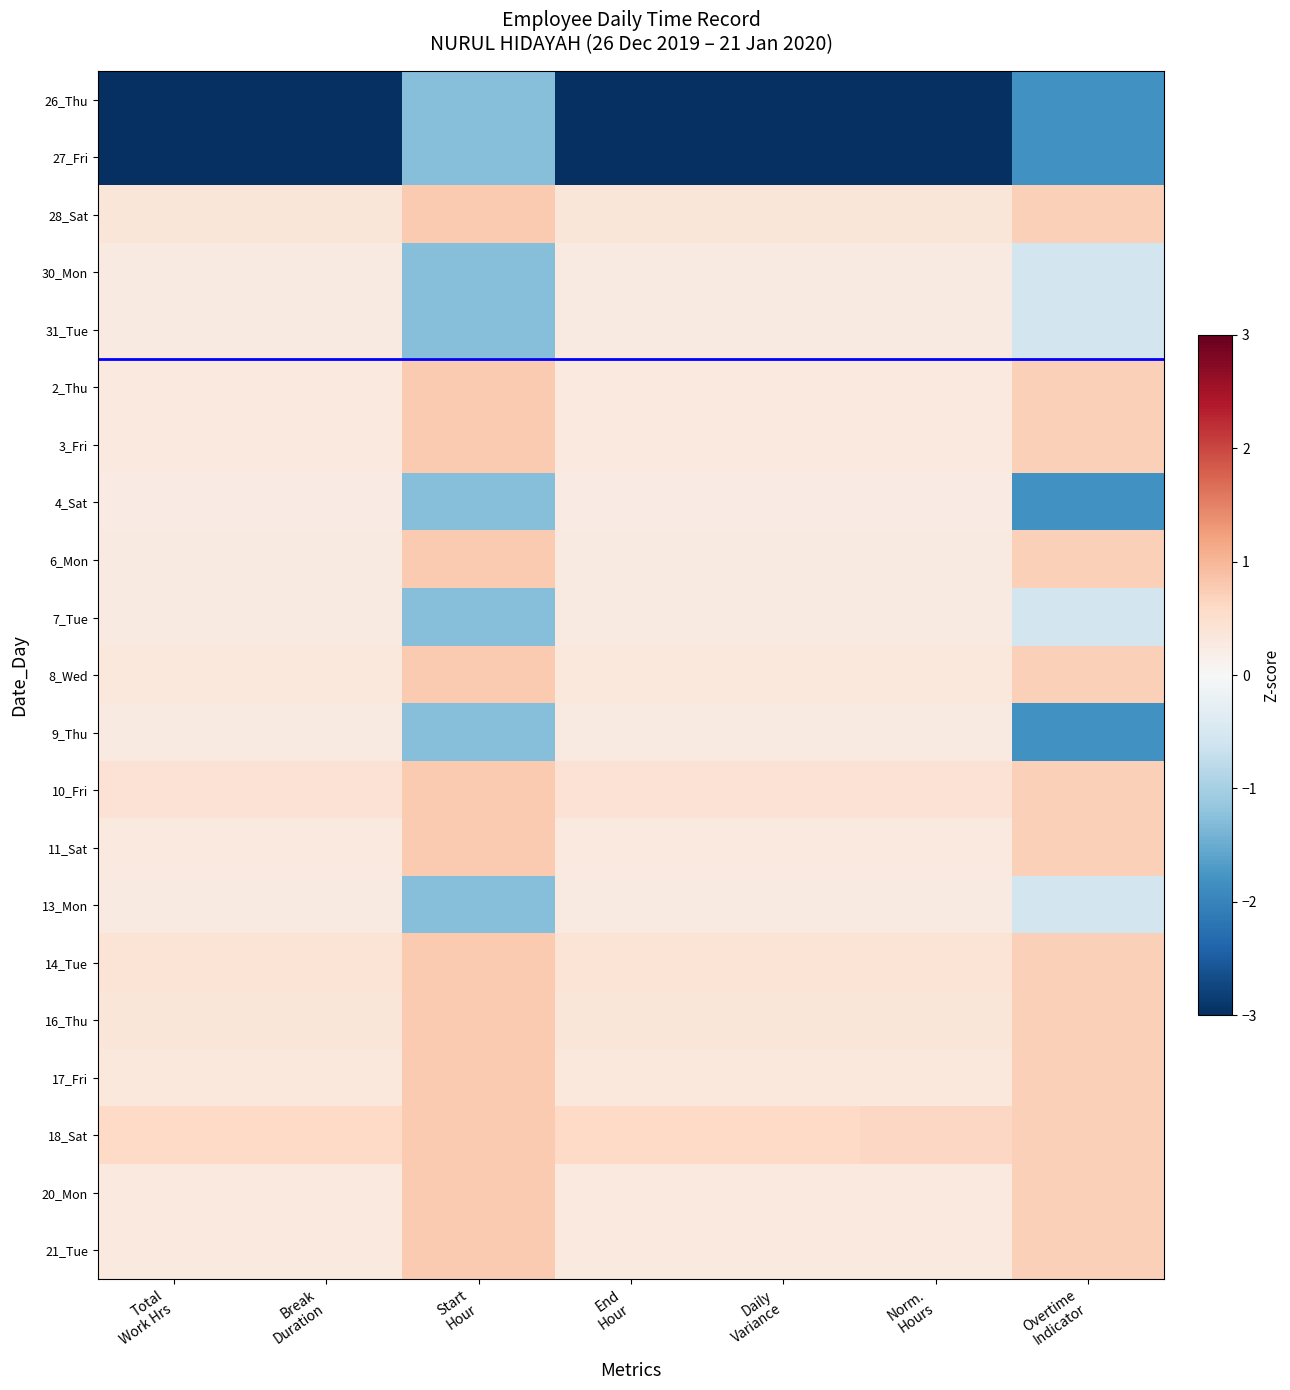

Reading left to right, list all the values displayed in this chart.

26_Thu: Total
Work Hrs=-3.1	Break
Duration=-3.1	Start
Hour=-1.3	End
Hour=-3.1	Daily
Variance=-3.1	Norm.
Hours=-3.1	Overtime
Indicator=-1.8
27_Fri: Total
Work Hrs=-3.0	Break
Duration=-3.0	Start
Hour=-1.3	End
Hour=-3.0	Daily
Variance=-3.0	Norm.
Hours=-3.0	Overtime
Indicator=-1.8
28_Sat: Total
Work Hrs=0.4	Break
Duration=0.4	Start
Hour=0.8	End
Hour=0.4	Daily
Variance=0.4	Norm.
Hours=0.4	Overtime
Indicator=0.7
30_Mon: Total
Work Hrs=0.3	Break
Duration=0.3	Start
Hour=-1.3	End
Hour=0.3	Daily
Variance=0.3	Norm.
Hours=0.3	Overtime
Indicator=-0.5
31_Tue: Total
Work Hrs=0.3	Break
Duration=0.3	Start
Hour=-1.3	End
Hour=0.3	Daily
Variance=0.3	Norm.
Hours=0.3	Overtime
Indicator=-0.5
2_Thu: Total
Work Hrs=0.3	Break
Duration=0.3	Start
Hour=0.8	End
Hour=0.3	Daily
Variance=0.3	Norm.
Hours=0.3	Overtime
Indicator=0.7
3_Fri: Total
Work Hrs=0.3	Break
Duration=0.3	Start
Hour=0.8	End
Hour=0.3	Daily
Variance=0.3	Norm.
Hours=0.3	Overtime
Indicator=0.7
4_Sat: Total
Work Hrs=0.3	Break
Duration=0.3	Start
Hour=-1.3	End
Hour=0.3	Daily
Variance=0.3	Norm.
Hours=0.3	Overtime
Indicator=-1.8
6_Mon: Total
Work Hrs=0.3	Break
Duration=0.3	Start
Hour=0.8	End
Hour=0.3	Daily
Variance=0.3	Norm.
Hours=0.3	Overtime
Indicator=0.7
7_Tue: Total
Work Hrs=0.3	Break
Duration=0.3	Start
Hour=-1.3	End
Hour=0.3	Daily
Variance=0.3	Norm.
Hours=0.3	Overtime
Indicator=-0.5
8_Wed: Total
Work Hrs=0.3	Break
Duration=0.3	Start
Hour=0.8	End
Hour=0.3	Daily
Variance=0.3	Norm.
Hours=0.3	Overtime
Indicator=0.7
9_Thu: Total
Work Hrs=0.3	Break
Duration=0.3	Start
Hour=-1.3	End
Hour=0.3	Daily
Variance=0.3	Norm.
Hours=0.3	Overtime
Indicator=-1.8
10_Fri: Total
Work Hrs=0.4	Break
Duration=0.4	Start
Hour=0.8	End
Hour=0.4	Daily
Variance=0.4	Norm.
Hours=0.4	Overtime
Indicator=0.7
11_Sat: Total
Work Hrs=0.3	Break
Duration=0.3	Start
Hour=0.8	End
Hour=0.3	Daily
Variance=0.3	Norm.
Hours=0.3	Overtime
Indicator=0.7
13_Mon: Total
Work Hrs=0.3	Break
Duration=0.3	Start
Hour=-1.3	End
Hour=0.3	Daily
Variance=0.3	Norm.
Hours=0.3	Overtime
Indicator=-0.5
14_Tue: Total
Work Hrs=0.4	Break
Duration=0.4	Start
Hour=0.8	End
Hour=0.4	Daily
Variance=0.4	Norm.
Hours=0.4	Overtime
Indicator=0.7
16_Thu: Total
Work Hrs=0.4	Break
Duration=0.4	Start
Hour=0.8	End
Hour=0.4	Daily
Variance=0.4	Norm.
Hours=0.4	Overtime
Indicator=0.7
17_Fri: Total
Work Hrs=0.3	Break
Duration=0.3	Start
Hour=0.8	End
Hour=0.3	Daily
Variance=0.3	Norm.
Hours=0.3	Overtime
Indicator=0.7
18_Sat: Total
Work Hrs=0.6	Break
Duration=0.6	Start
Hour=0.8	End
Hour=0.6	Daily
Variance=0.6	Norm.
Hours=0.6	Overtime
Indicator=0.7
20_Mon: Total
Work Hrs=0.3	Break
Duration=0.3	Start
Hour=0.8	End
Hour=0.3	Daily
Variance=0.3	Norm.
Hours=0.3	Overtime
Indicator=0.7
21_Tue: Total
Work Hrs=0.3	Break
Duration=0.3	Start
Hour=0.8	End
Hour=0.3	Daily
Variance=0.3	Norm.
Hours=0.3	Overtime
Indicator=0.7